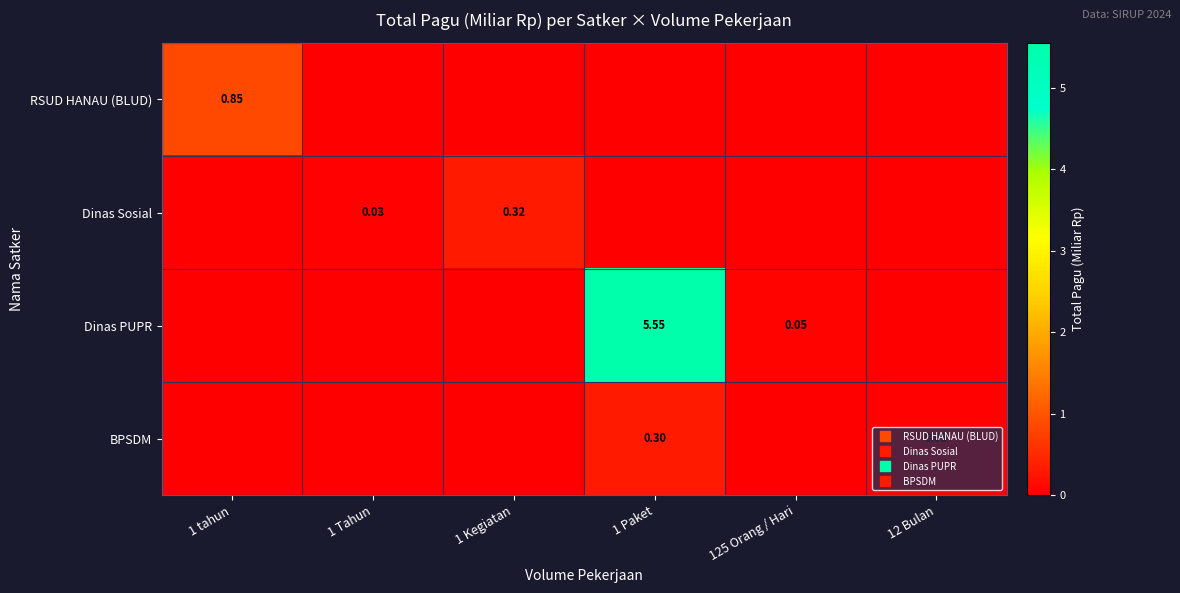

How many data points does each series have?

6